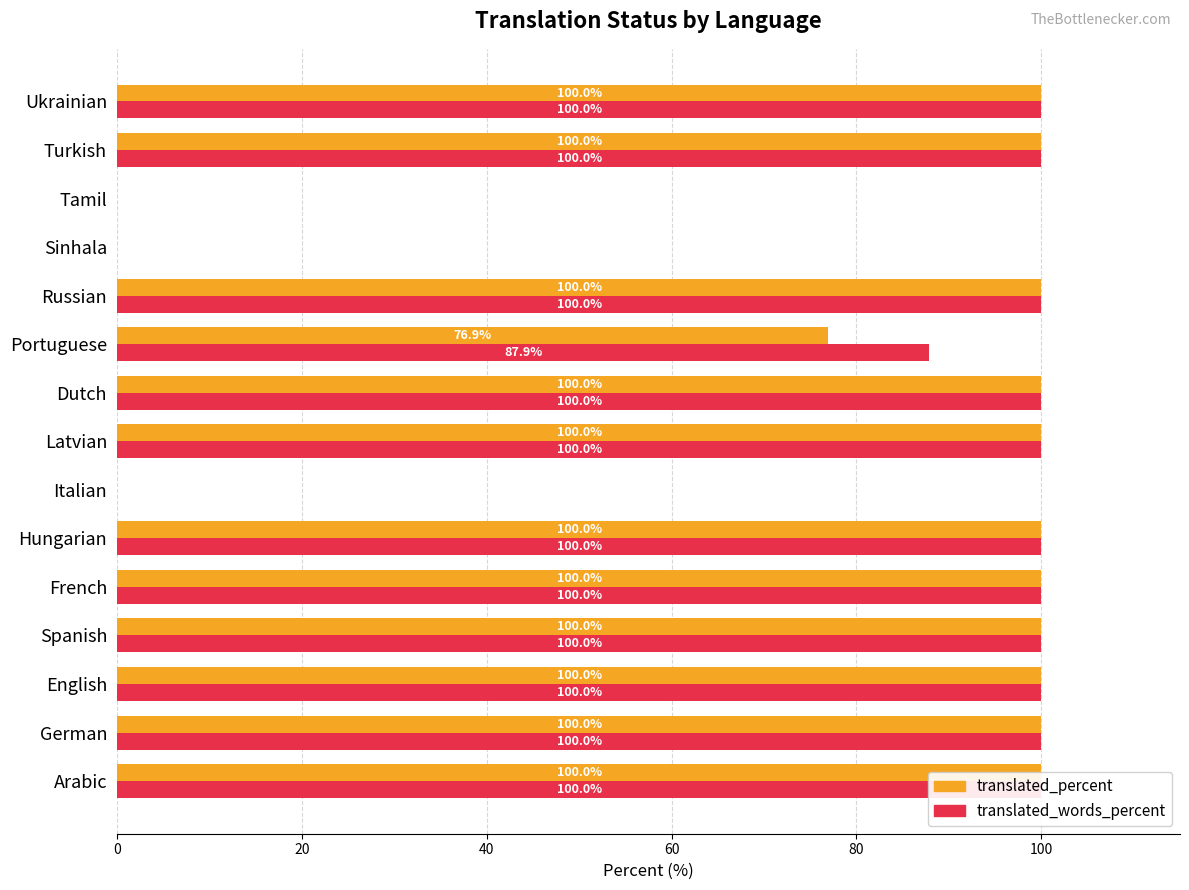

True or false: translated_percent has a value of 35.0 at Russian.

False